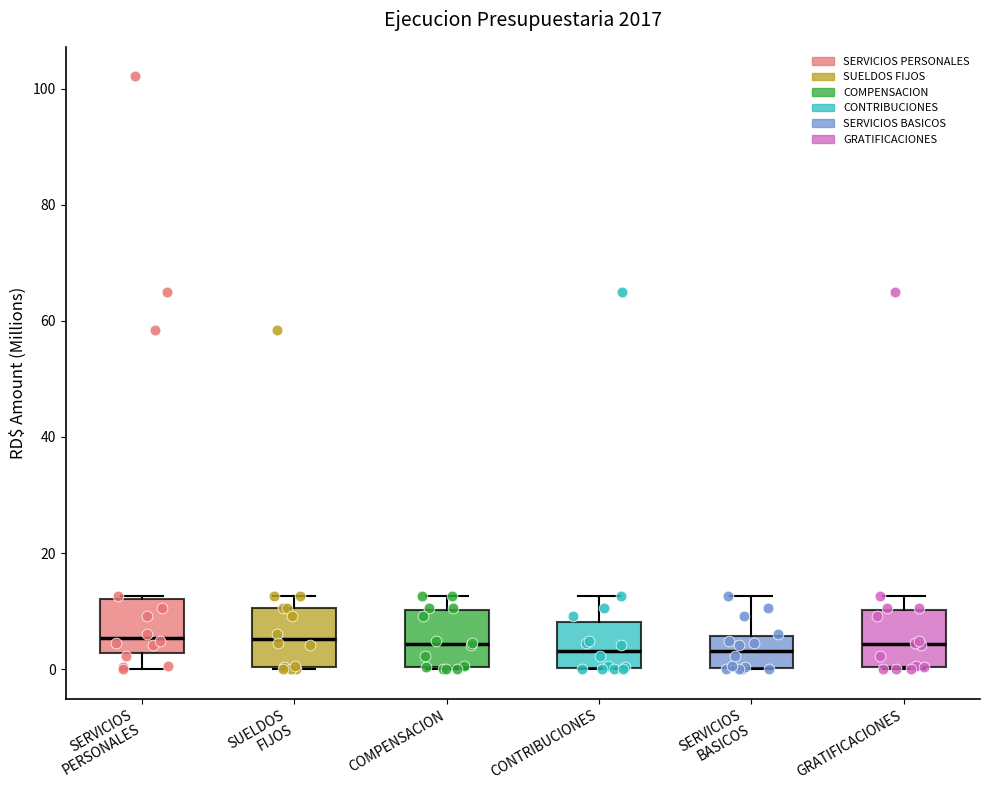

Reading left to right, read every box against the y-axis: the position of its median line, the range the box covers, and the ends of its whiskers. The values are not printed on the chart, so give them approximately, as read against the axis.

SERVICIOS PERSONALES: median 6, box 2 to 12, whiskers 0 to 12
SUELDOS FIJOS: median 6, box 0 to 10, whiskers 0 to 12
COMPENSACION: median 4, box 0 to 10, whiskers 0 to 12
CONTRIBUCIONES: median 4, box 0 to 8, whiskers 0 to 12
SERVICIOS BASICOS: median 4, box 0 to 6, whiskers 0 to 12
GRATIFICACIONES: median 4, box 0 to 10, whiskers 0 to 12